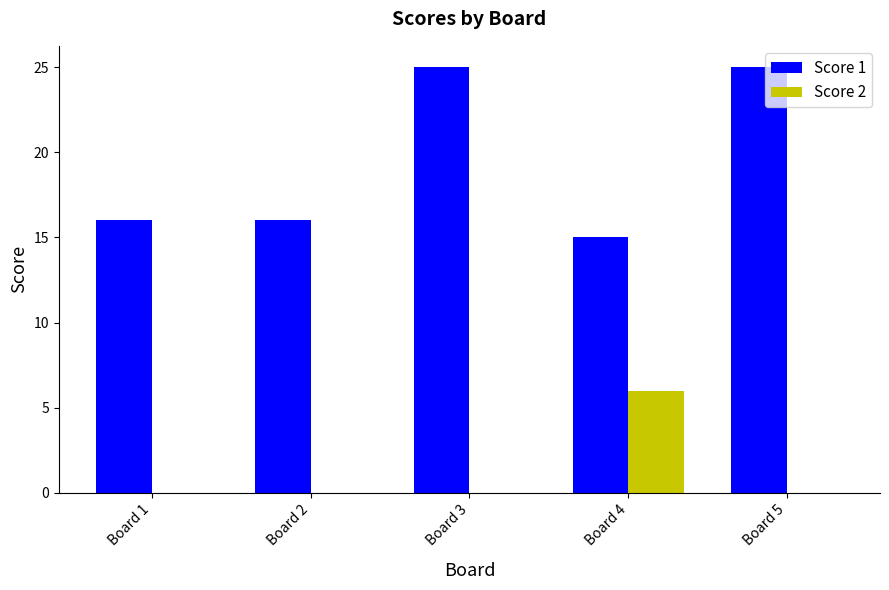

Which series has the widest spread of values?

Score 1